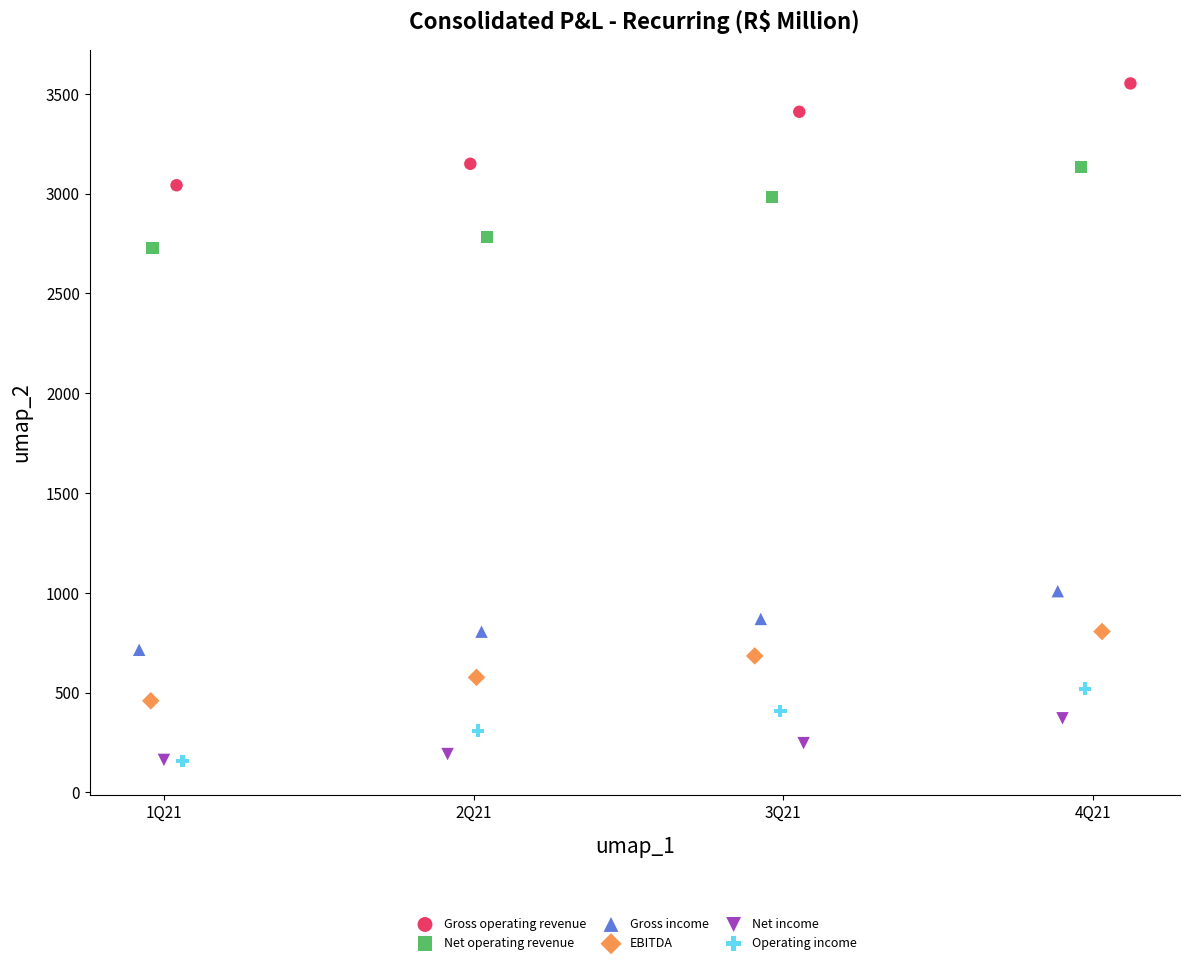

What are all the series names shown in the legend?

Gross operating revenue, Net operating revenue, Gross income, EBITDA, Net income, Operating income